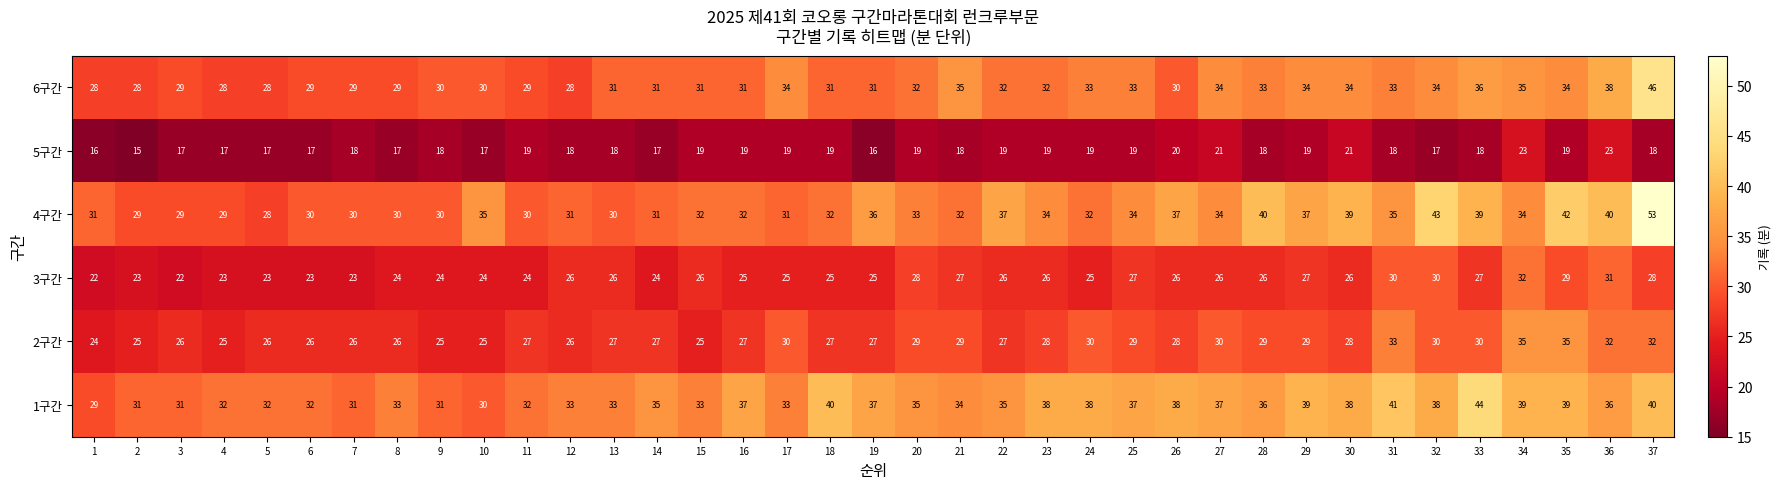

What is the sum of all 5구간 values?

681